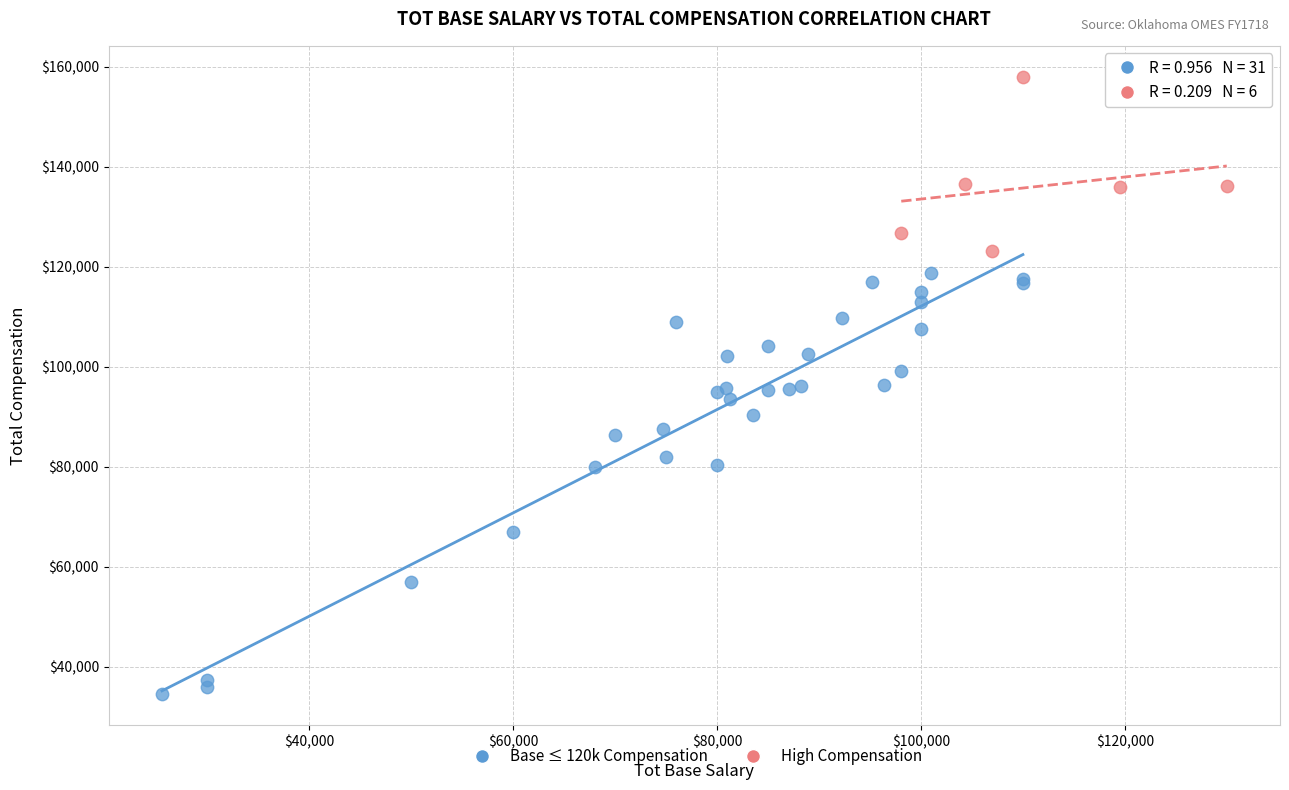

Which series reaches the minimum Y coordinate?

Base ≤ 120k Compensation